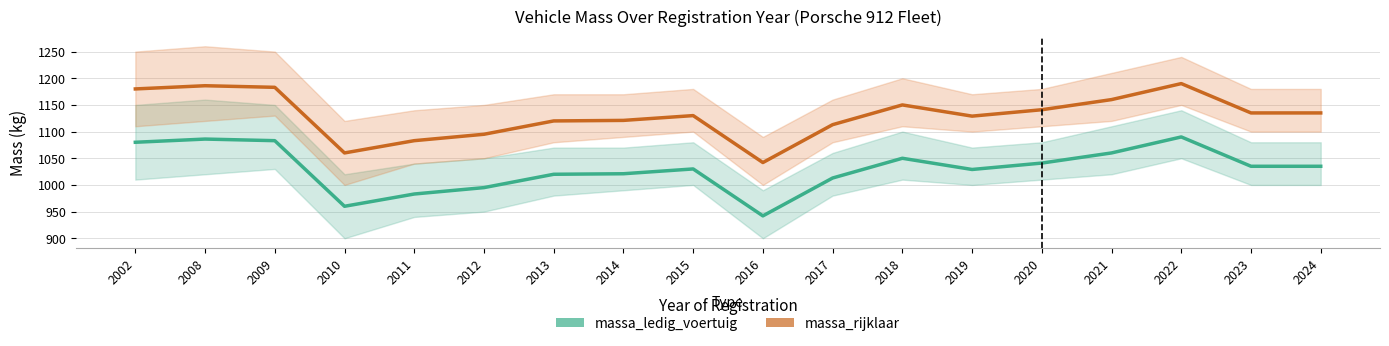

Reading left to right, what are all the values shown in this chart?

massa_ledig_voertuig: 2002=1080	2008=1086	2009=1083	2010=960	2011=983	2012=995	2013=1020	2014=1021	2015=1030	2016=942	2017=1013	2018=1050	2019=1029	2020=1041	2021=1060	2022=1090	2023=1035	2024=1035
massa_rijklaar: 2002=1180	2008=1186	2009=1183	2010=1060	2011=1083	2012=1095	2013=1120	2014=1121	2015=1130	2016=1042	2017=1113	2018=1150	2019=1129	2020=1141	2021=1160	2022=1190	2023=1135	2024=1135